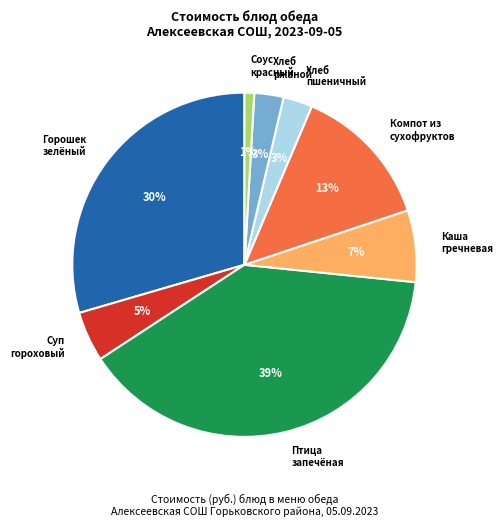

Is Соус красный the majority of the pie?

No